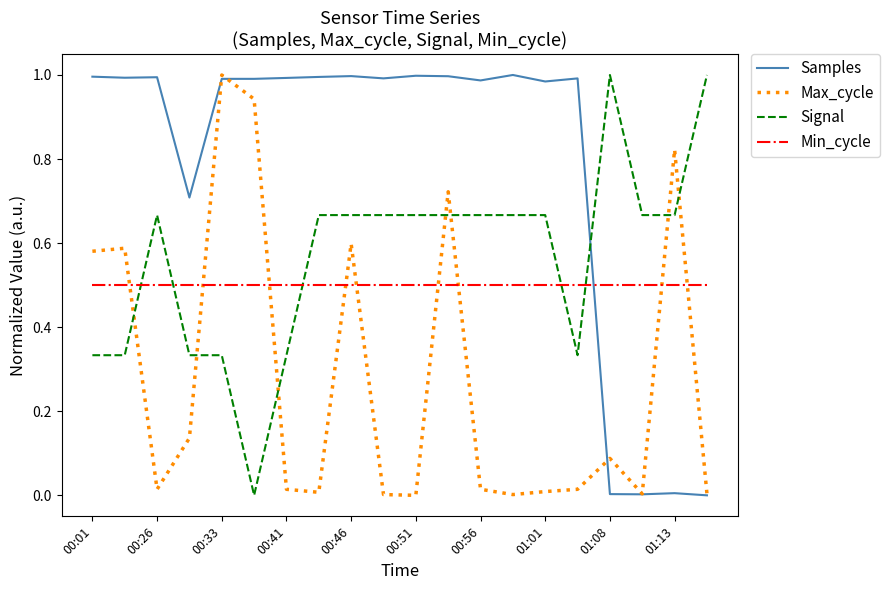

How many lines are shown in the chart?

4